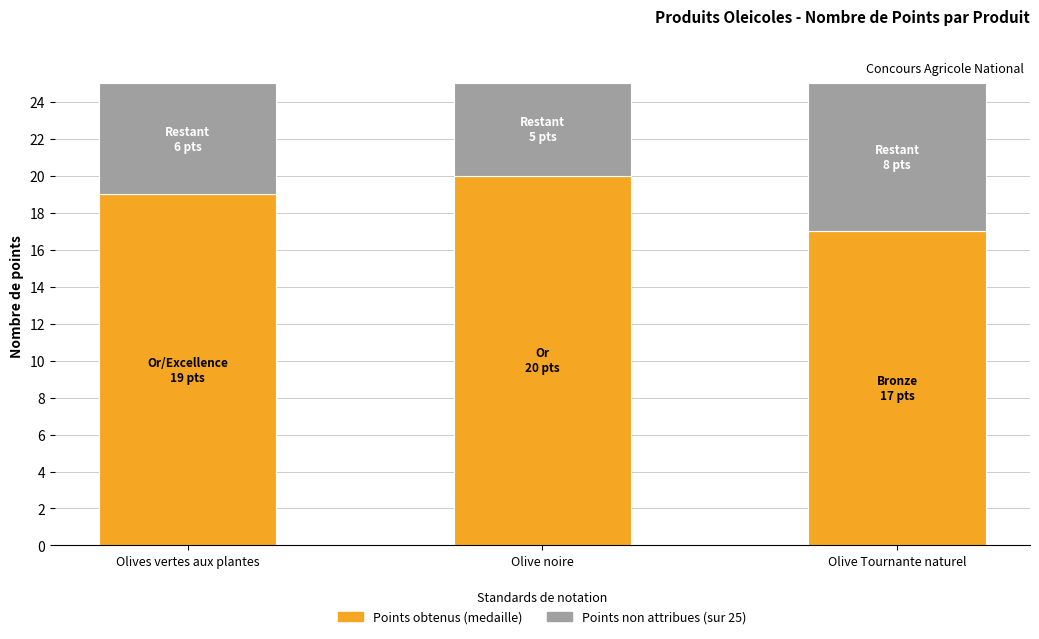

What is the total value across all series at Olives vertes aux plantes?

25